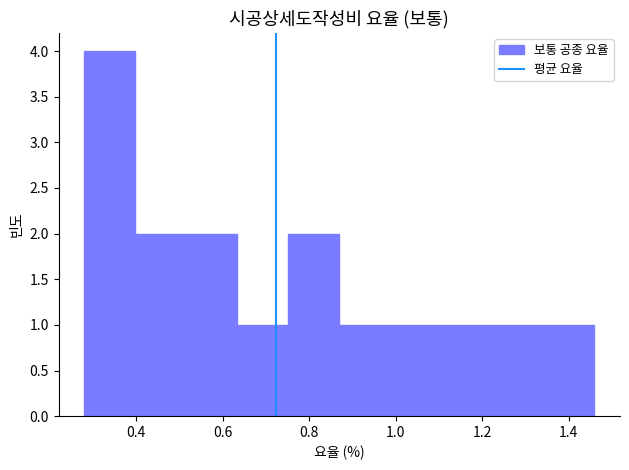

How tall is the bar that spans 1.342 to 1.460 on the x-axis? Neither the bar edges nor the heights are printed on the chart, so give them approximately, as read against the axes.

1